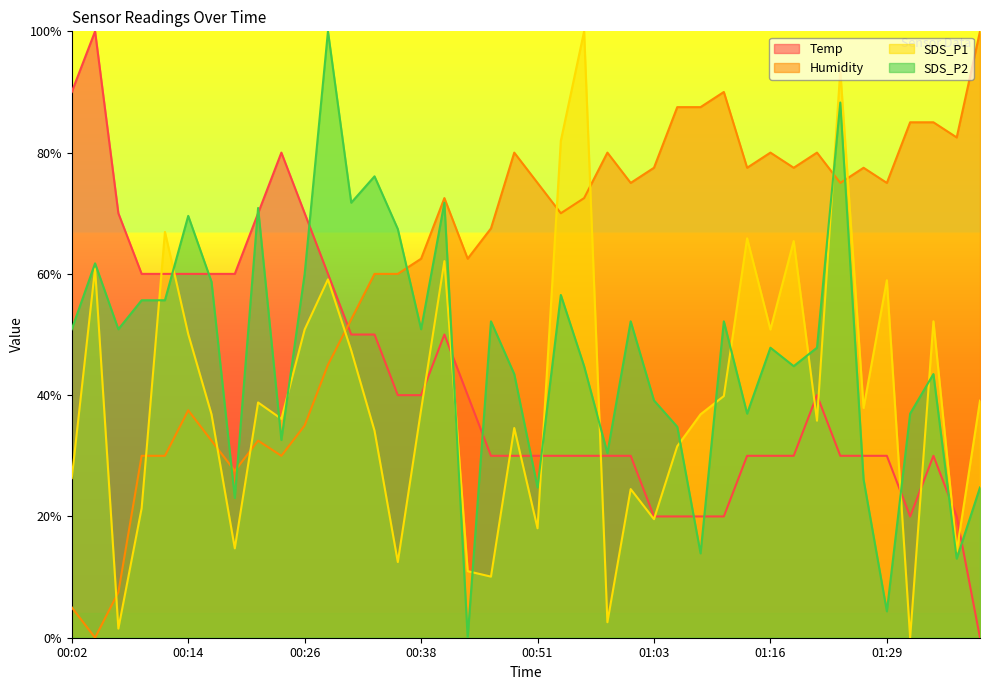

Which series has the largest range (max minus min)?

Temp